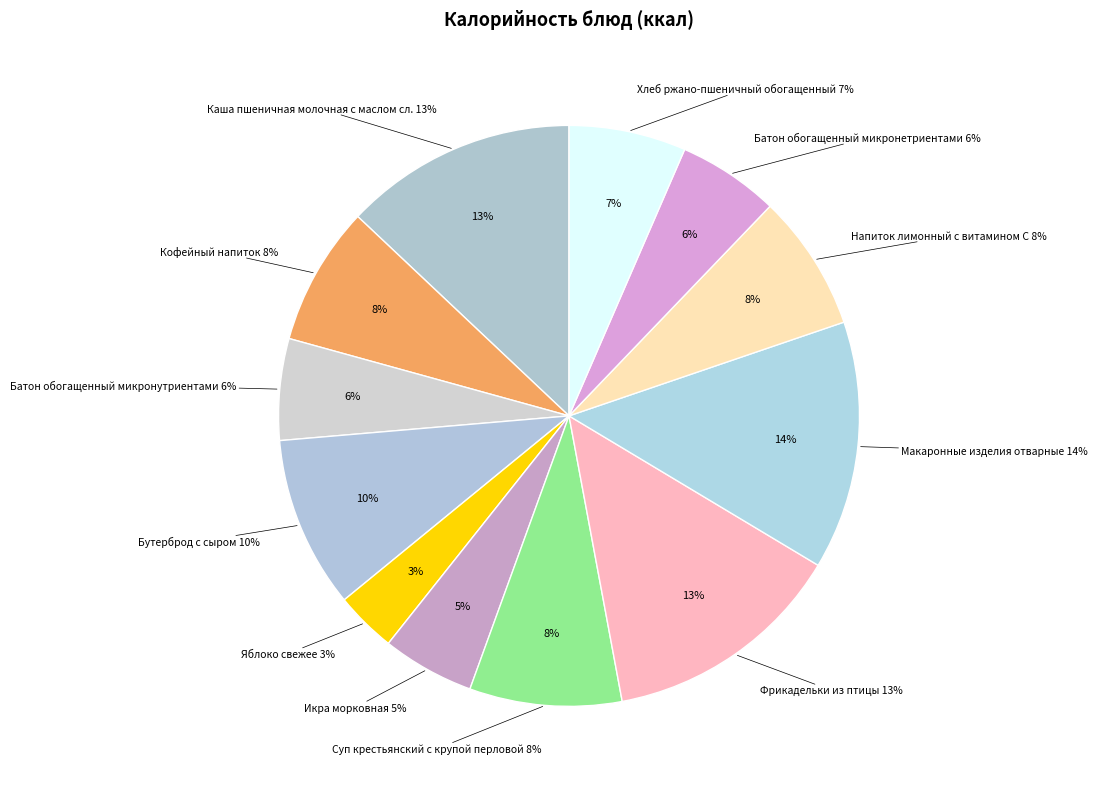

How many segments does this pie chart have?

12